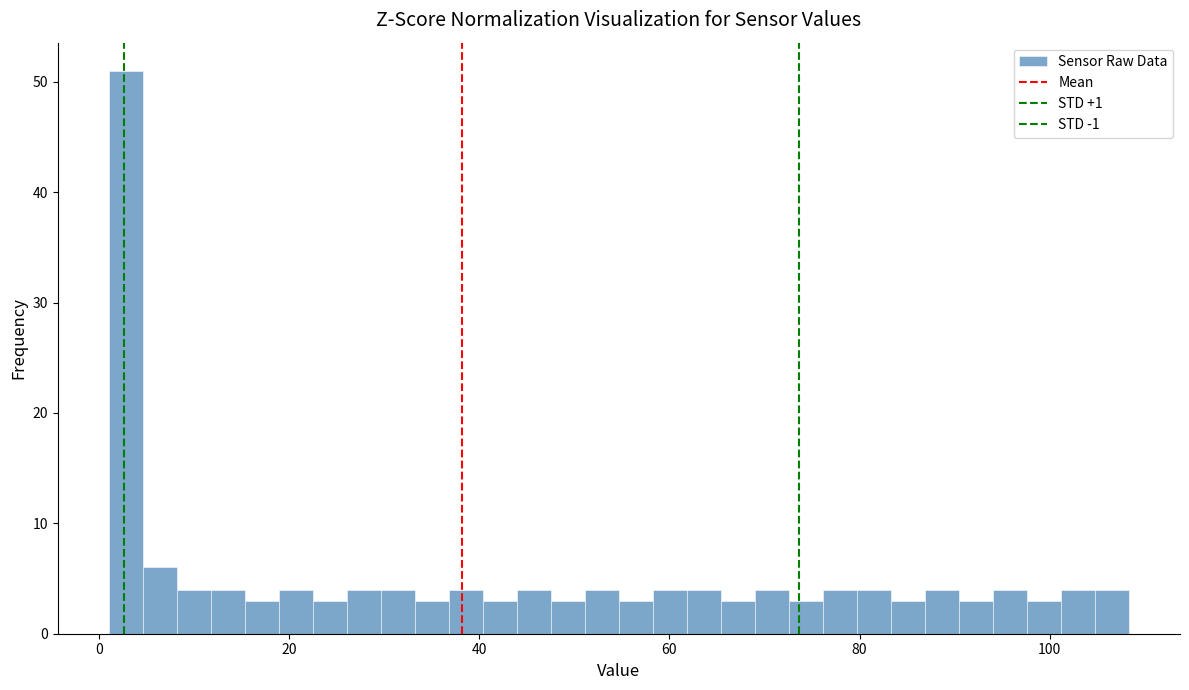

Around what value on the x-axis is the tallest bar? Give the approximate position of its centre, as read against the axis.

2